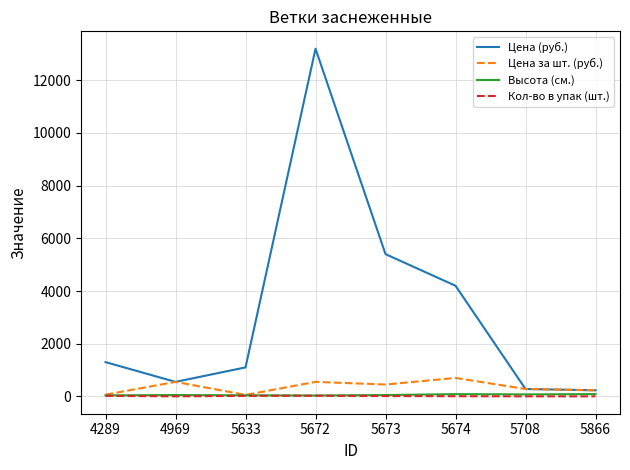

What is the maximum value shown in the chart?

13200